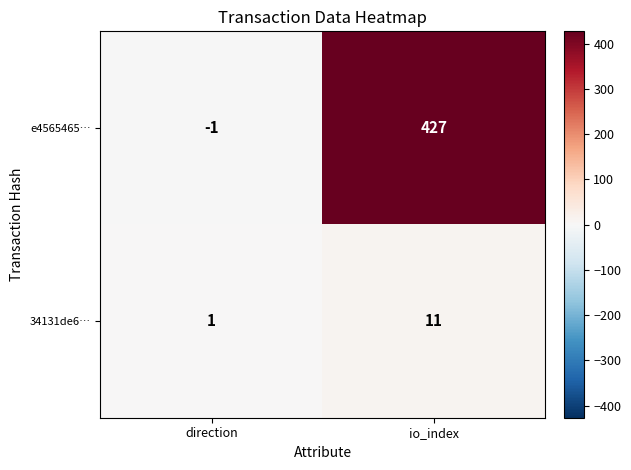

True or false: 34131de6… has a value of 2 at direction.

False